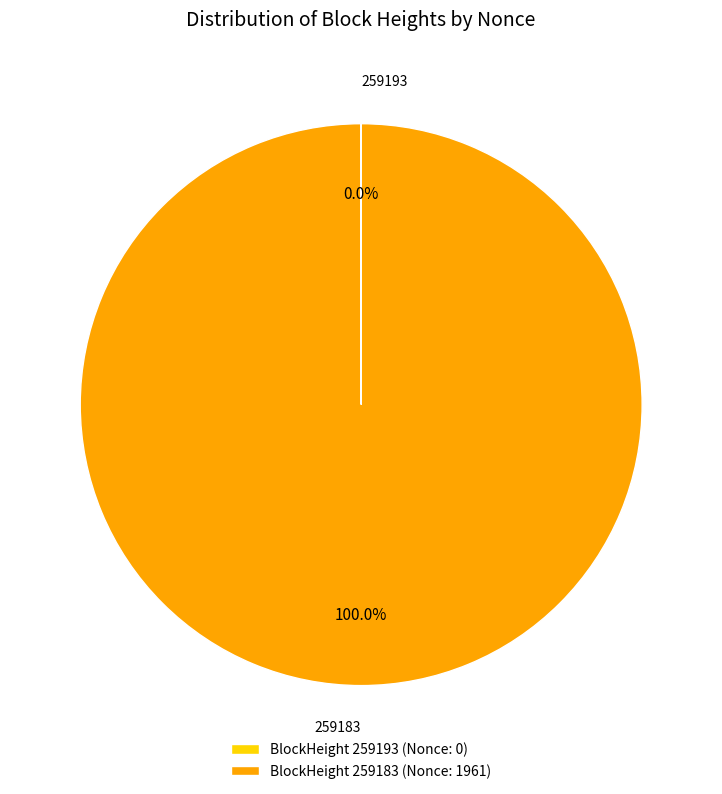

Is 259183 the majority of the pie?

Yes